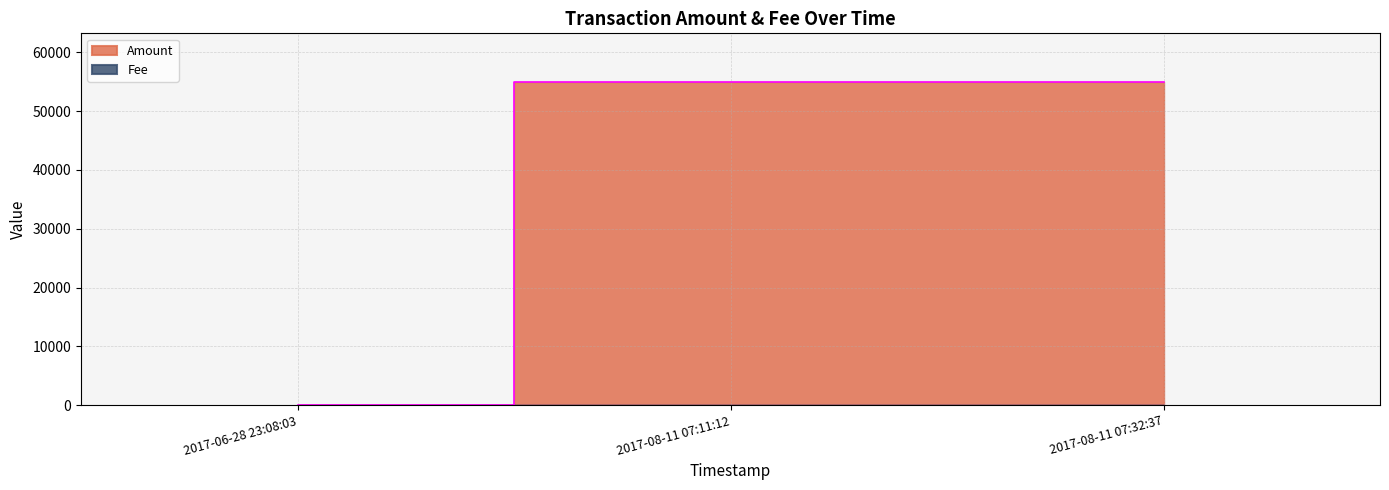

List the labels in order of value, largest first.

2017-08-11 07:11:12, 2017-06-28 23:08:03, 2017-08-11 07:32:37